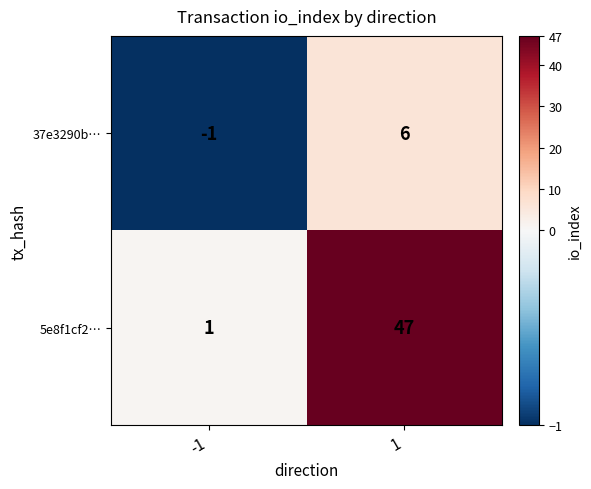

What is the difference between the maximum and minimum values in the 5e8f1cf2… series?

46